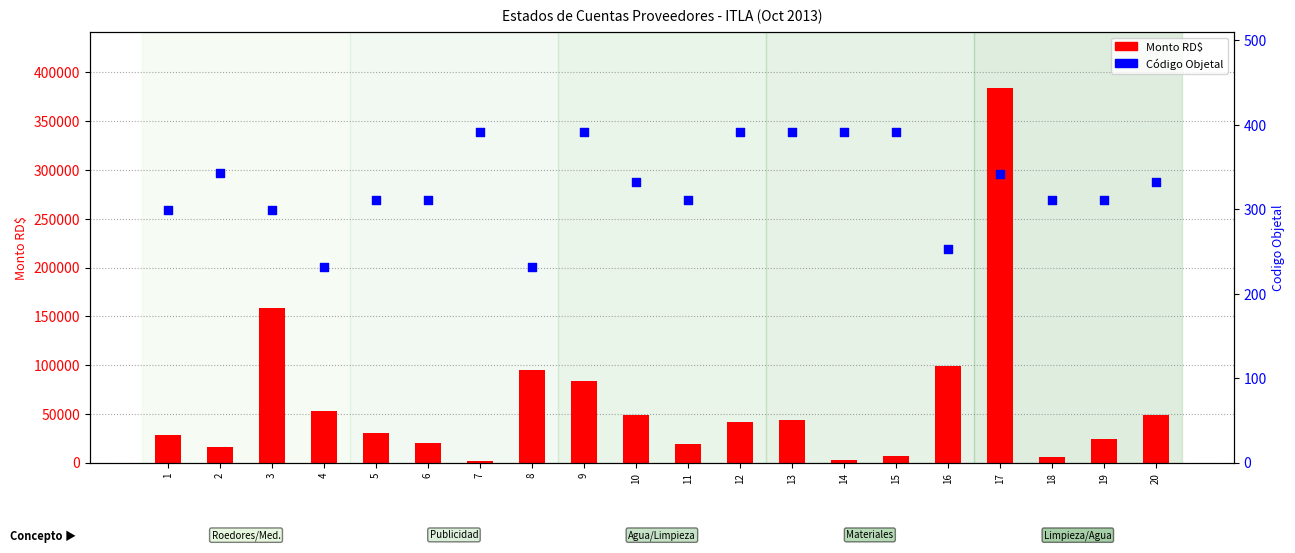

Is the value of Codigo Objetal at 18 greater than the value of Monto RD$ at 2?

No